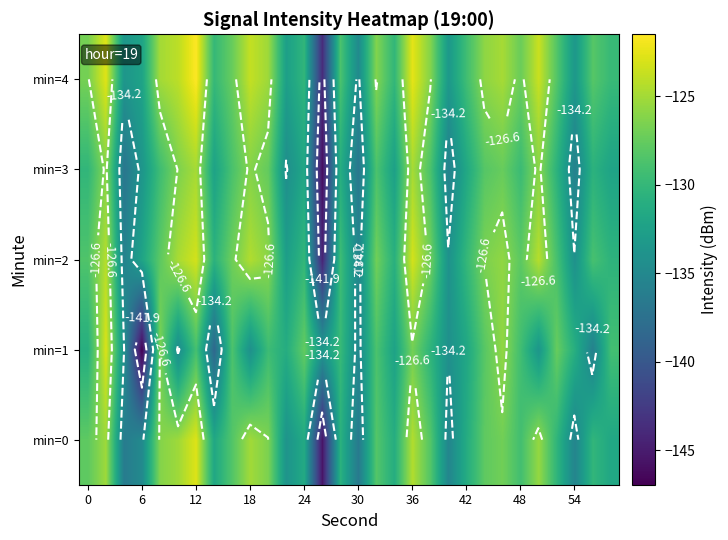

Count the number of data series in this chart.

5